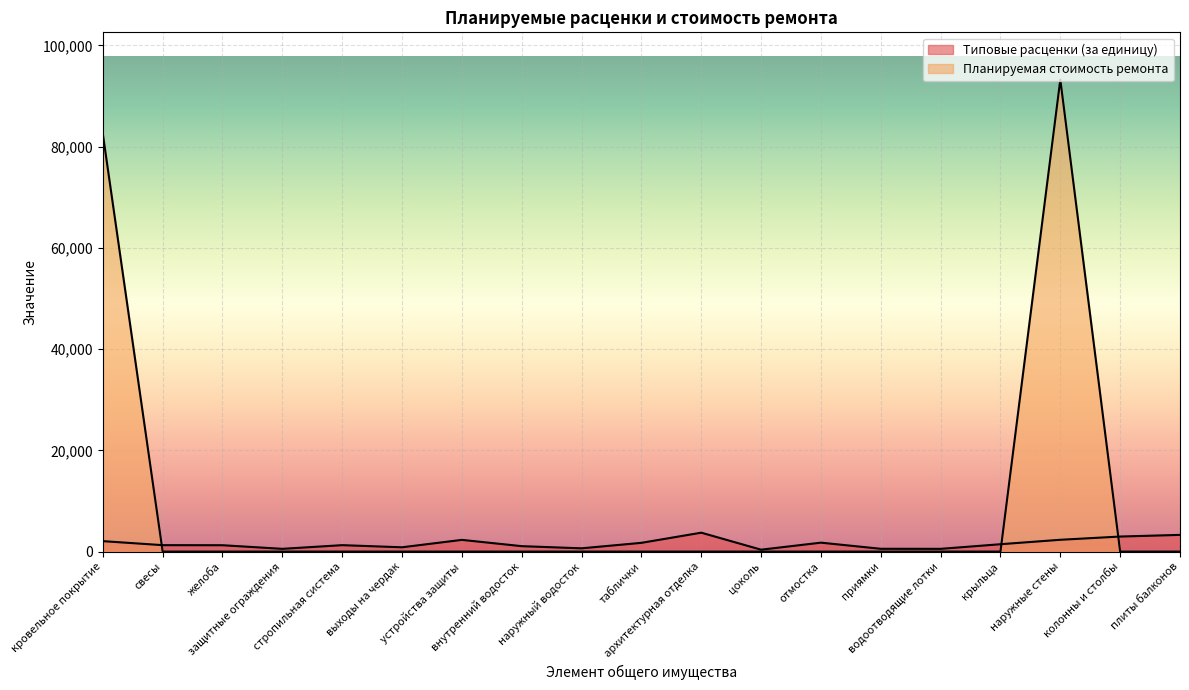

What is the average value of the Планируемая стоимость ремонта series?

9250.2